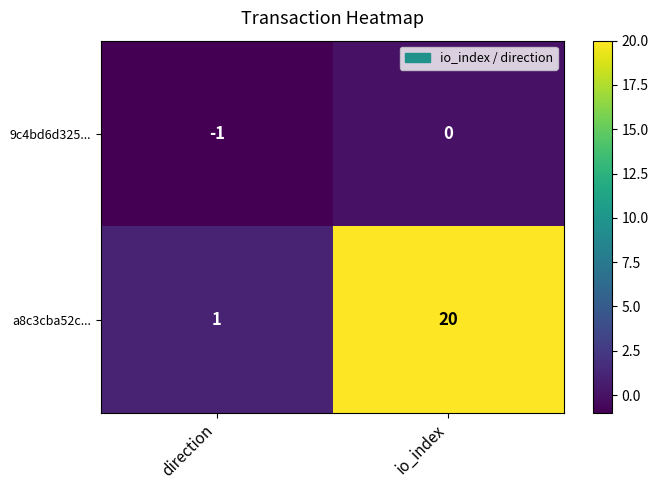

What is the difference between the maximum and minimum values in the a8c3cba52c... series?

19